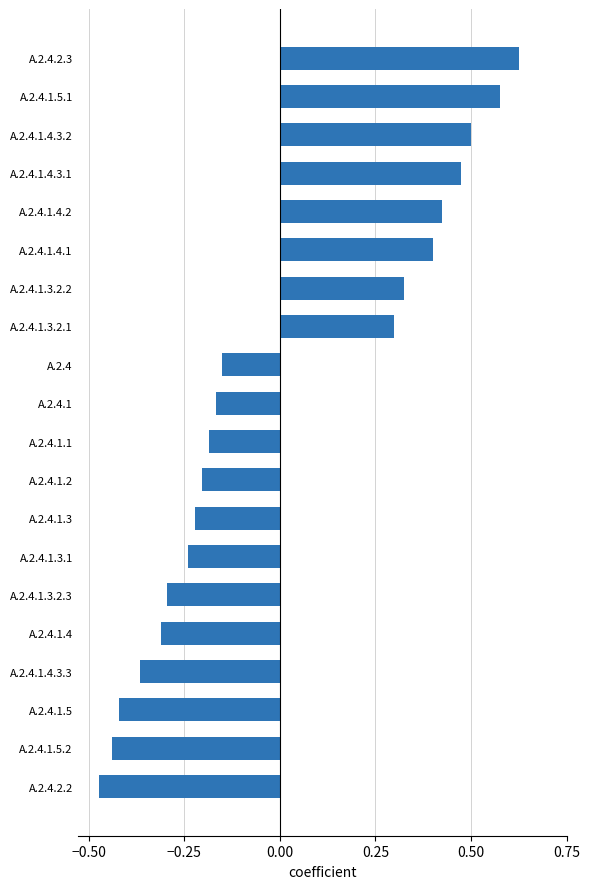

How many distinct data groups are displayed?

1